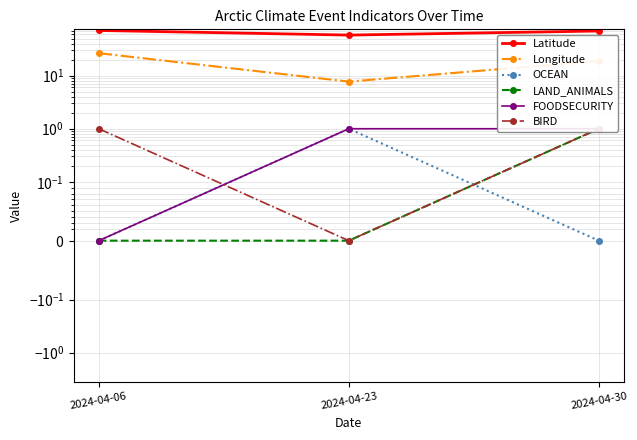

Which category has the highest value across all series?

2024-04-06